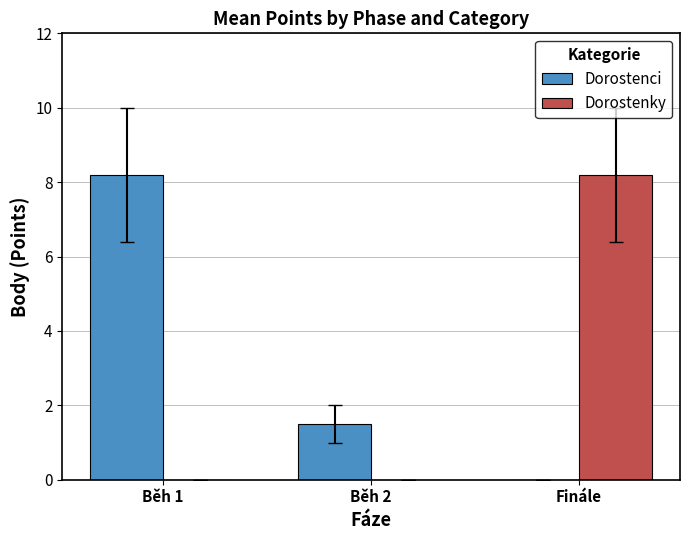

What is the sum of the Dorostenci values at Finále and Běh 1?

8.2